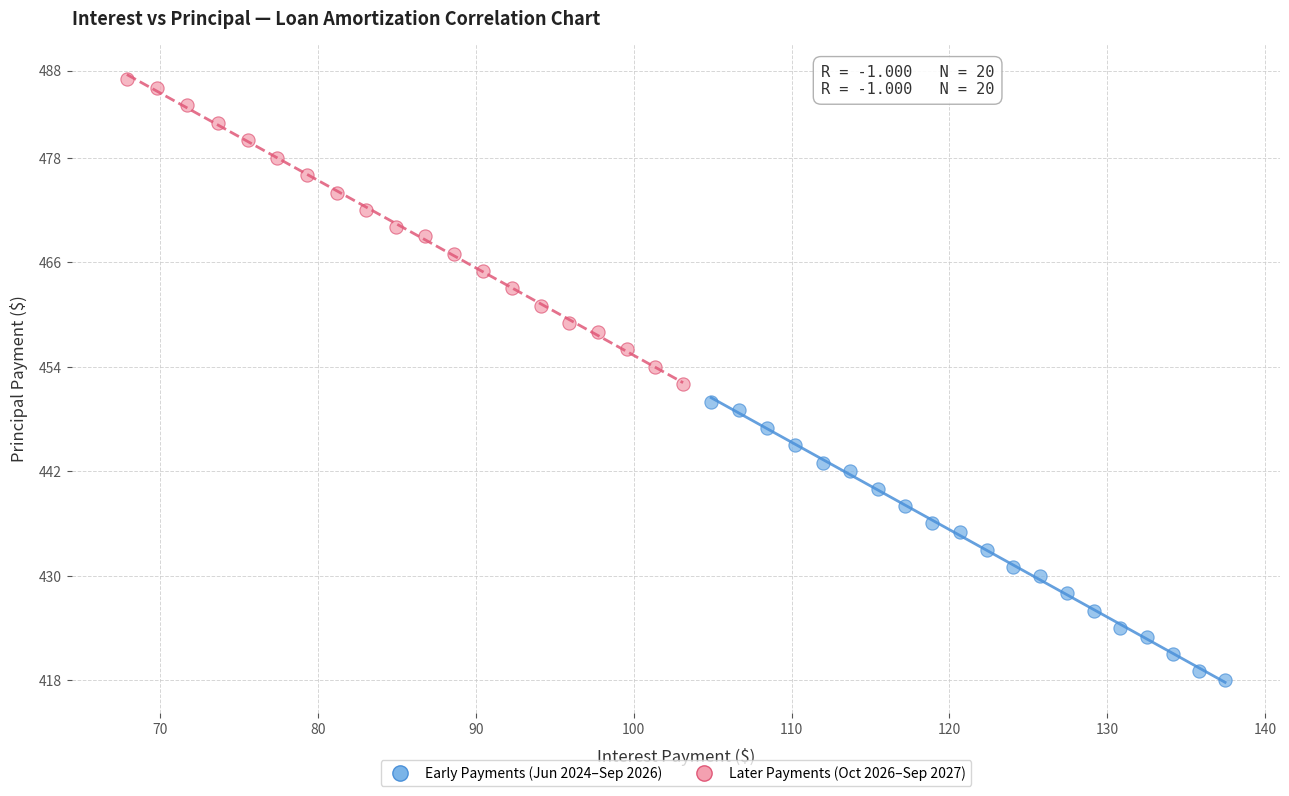

Which series has the largest Y range (max minus min)?

Later Payments (Oct 2026–Sep 2027)